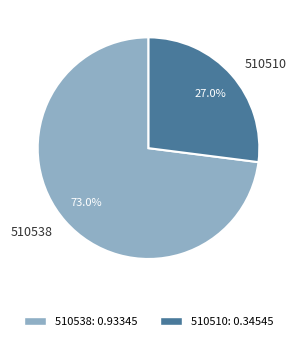

To the nearest percent, what is the difference between the largest and smallest slice percentages?

46%